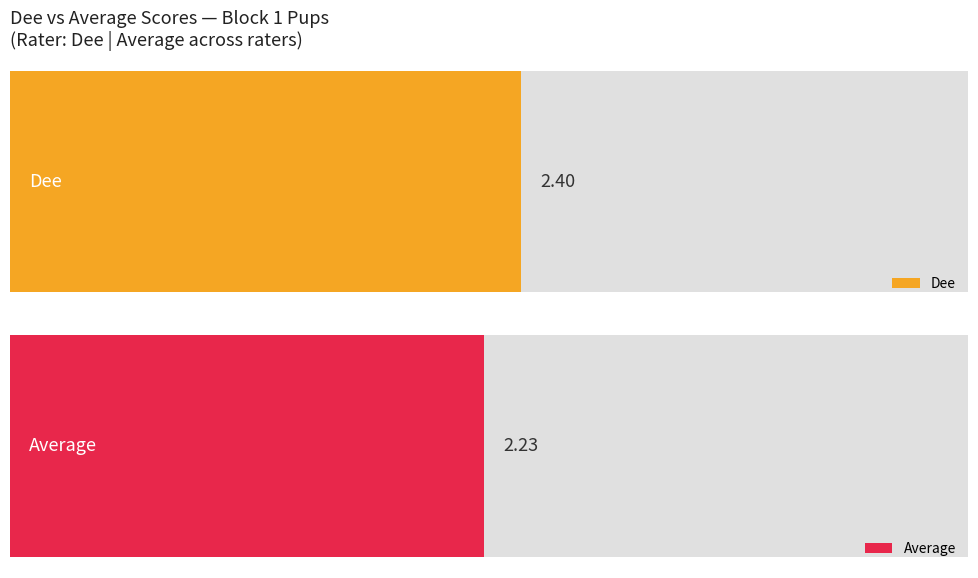

Is it true that Dee equals 2.4 at 3171?

False